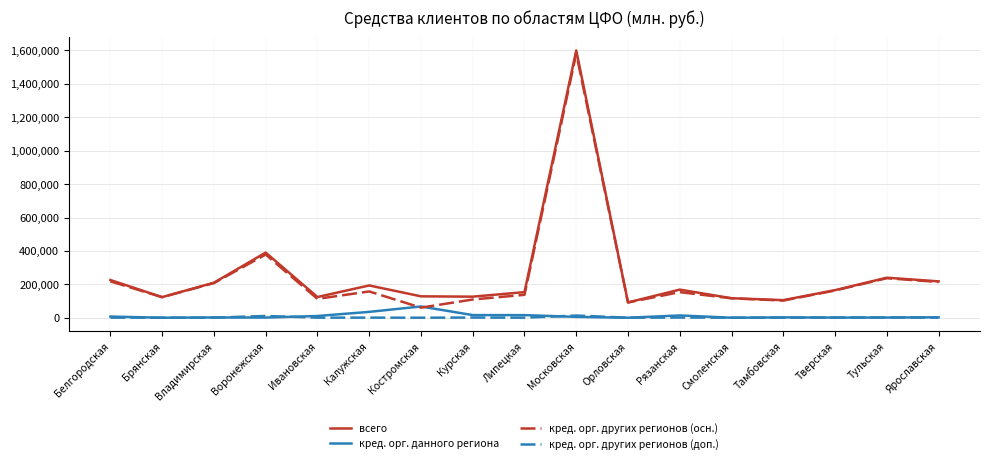

Where does the кред. орг. данного региона series first go above 2717?

Белгородская